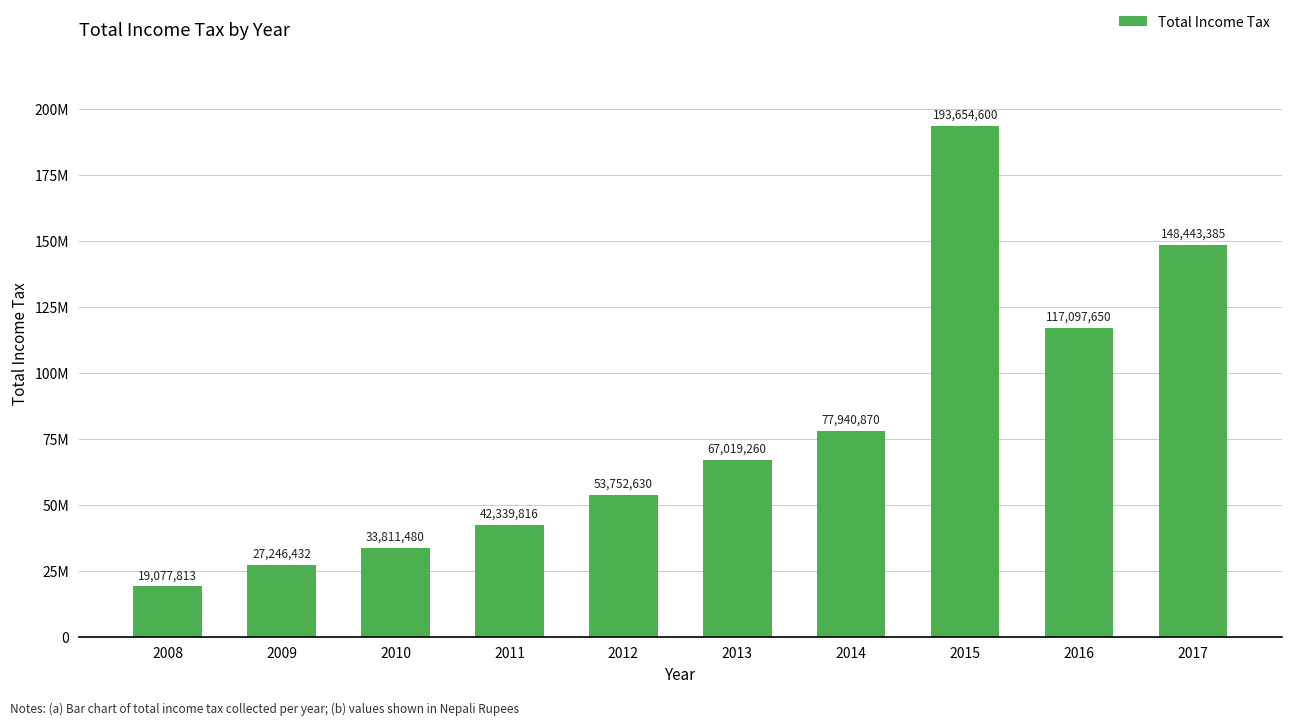

Rank the categories by value from highest to lowest.

2015, 2017, 2016, 2014, 2013, 2012, 2011, 2010, 2009, 2008